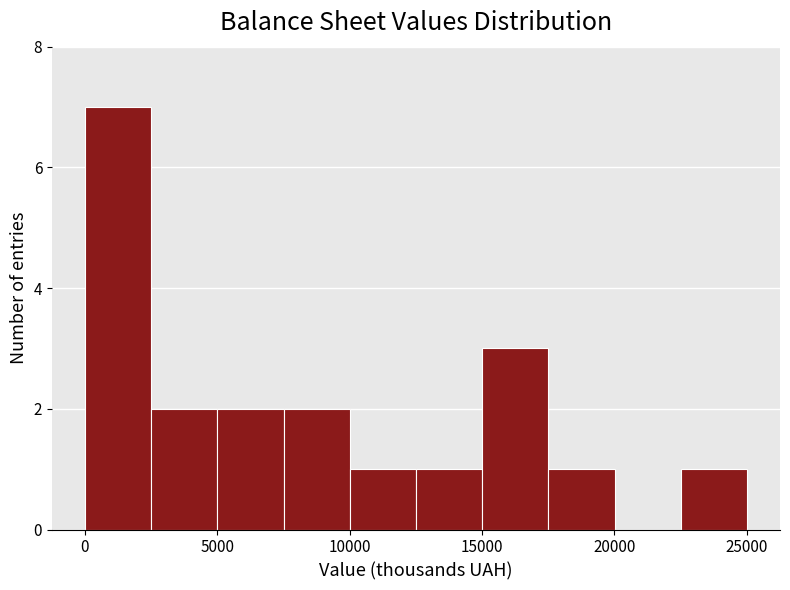

How tall is the bar that spans 17500 to 20000 on the x-axis? Neither the bar edges nor the heights are printed on the chart, so give them approximately, as read against the axes.

1